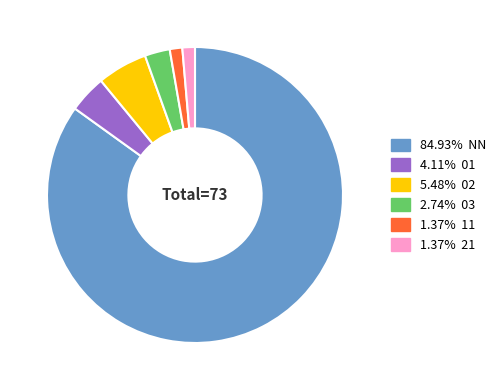

Is there any slice that represents more than half of the pie?

Yes